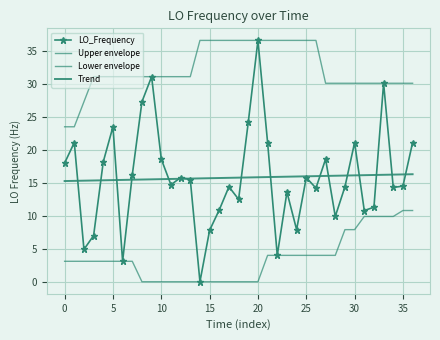

What is the value of the Lower envelope point at the 5th from the left?

3.1